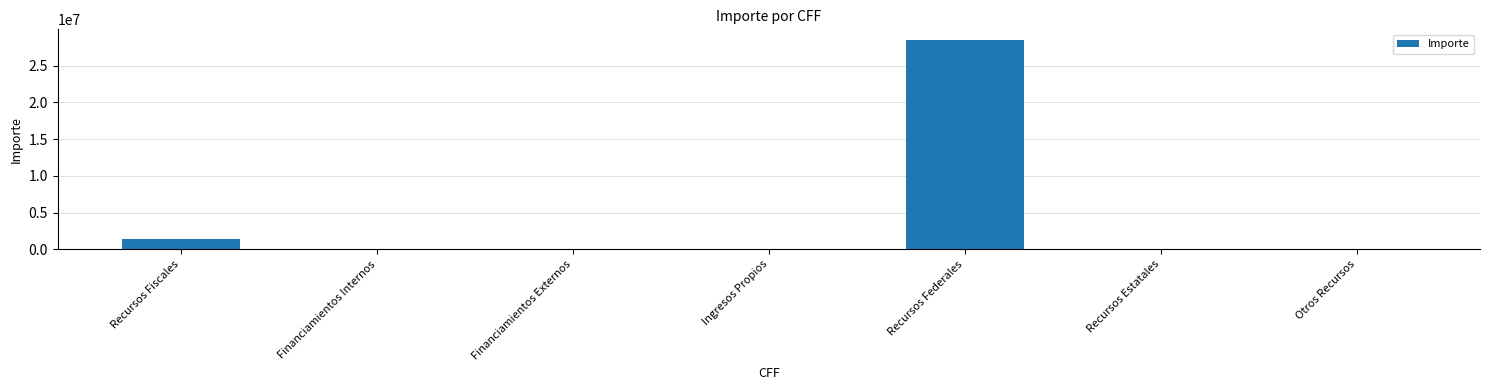

What is the sum of all values?

29975685.6